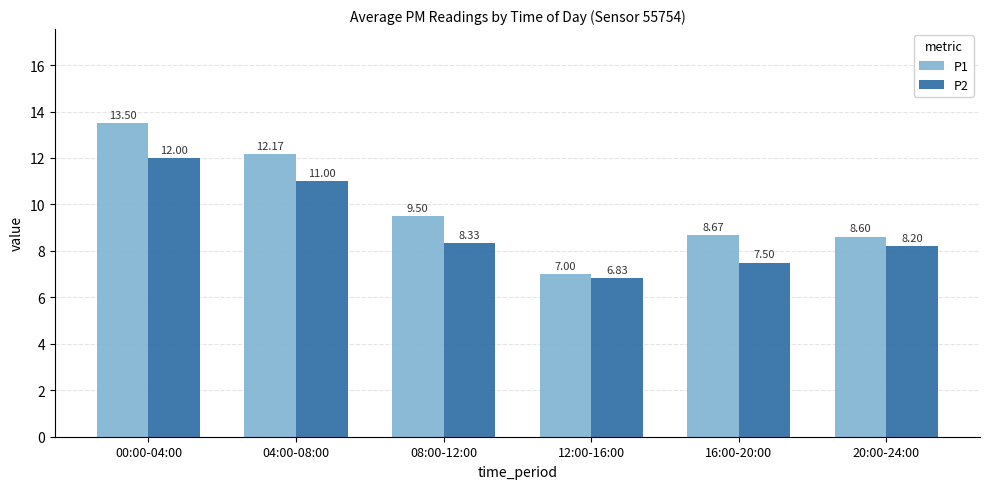

Reading left to right, list all the values displayed in this chart.

P1: 00:00-04:00=13.5	04:00-08:00=12.2	08:00-12:00=9.5	12:00-16:00=7.0	16:00-20:00=8.7	20:00-24:00=8.6
P2: 00:00-04:00=12.0	04:00-08:00=11.0	08:00-12:00=8.3	12:00-16:00=6.8	16:00-20:00=7.5	20:00-24:00=8.2